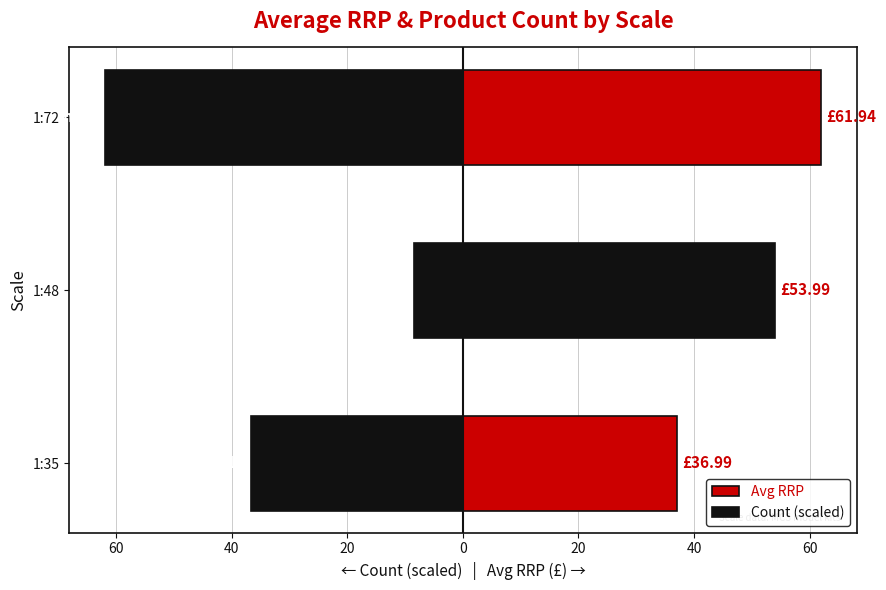

Reading right to left, what are all the values shown in this chart?

Avg RRP: 61.9	54.0	37.0
Count (scaled): -61.9	-8.4	-36.6